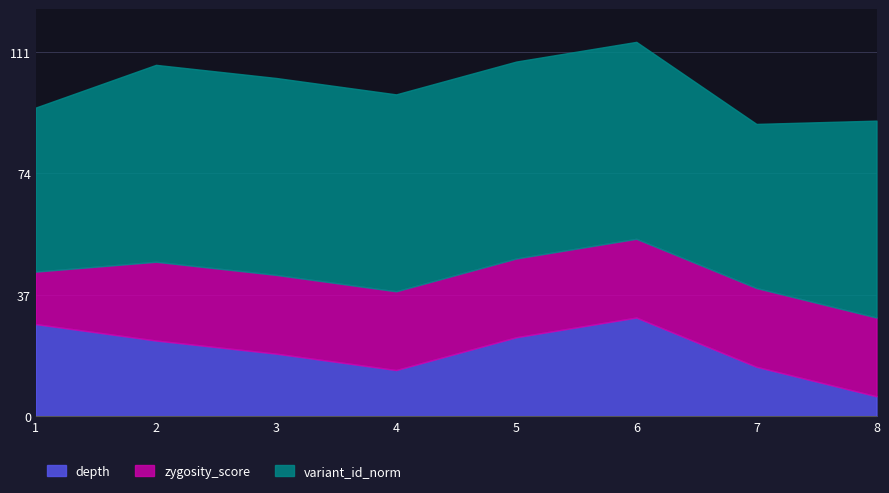

True or false: depth has more than 2 interior local peaks.

False